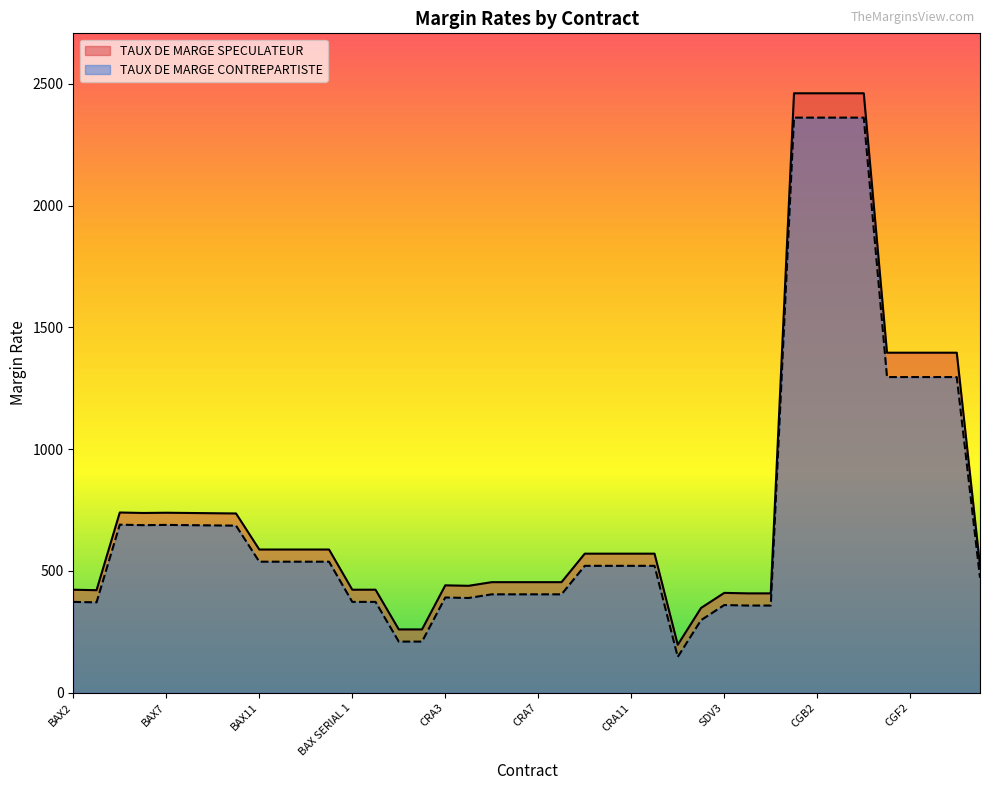

How many interior local valleys does the TAUX DE MARGE CONTREPARTISTE series have?

4